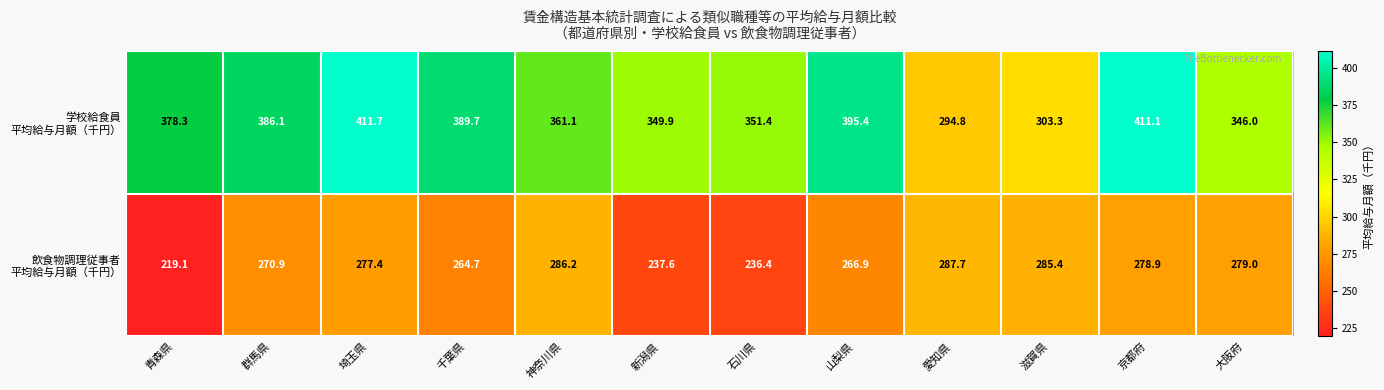

Which label corresponds to the smallest value in the chart?

青森県